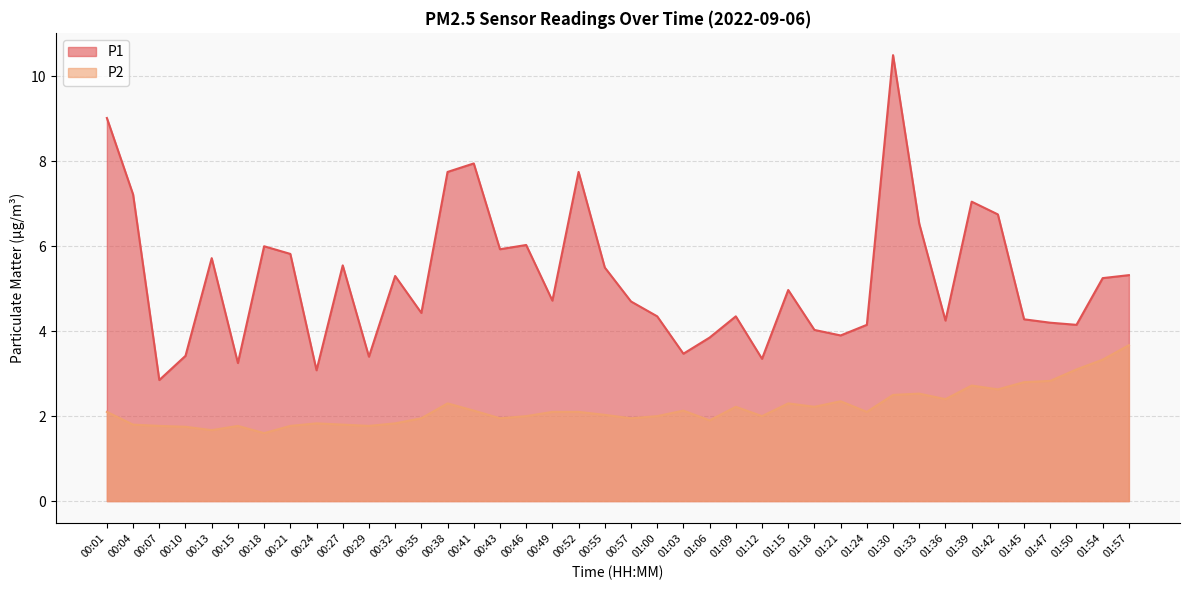

Where does the P1 series first go above 4?

00:01